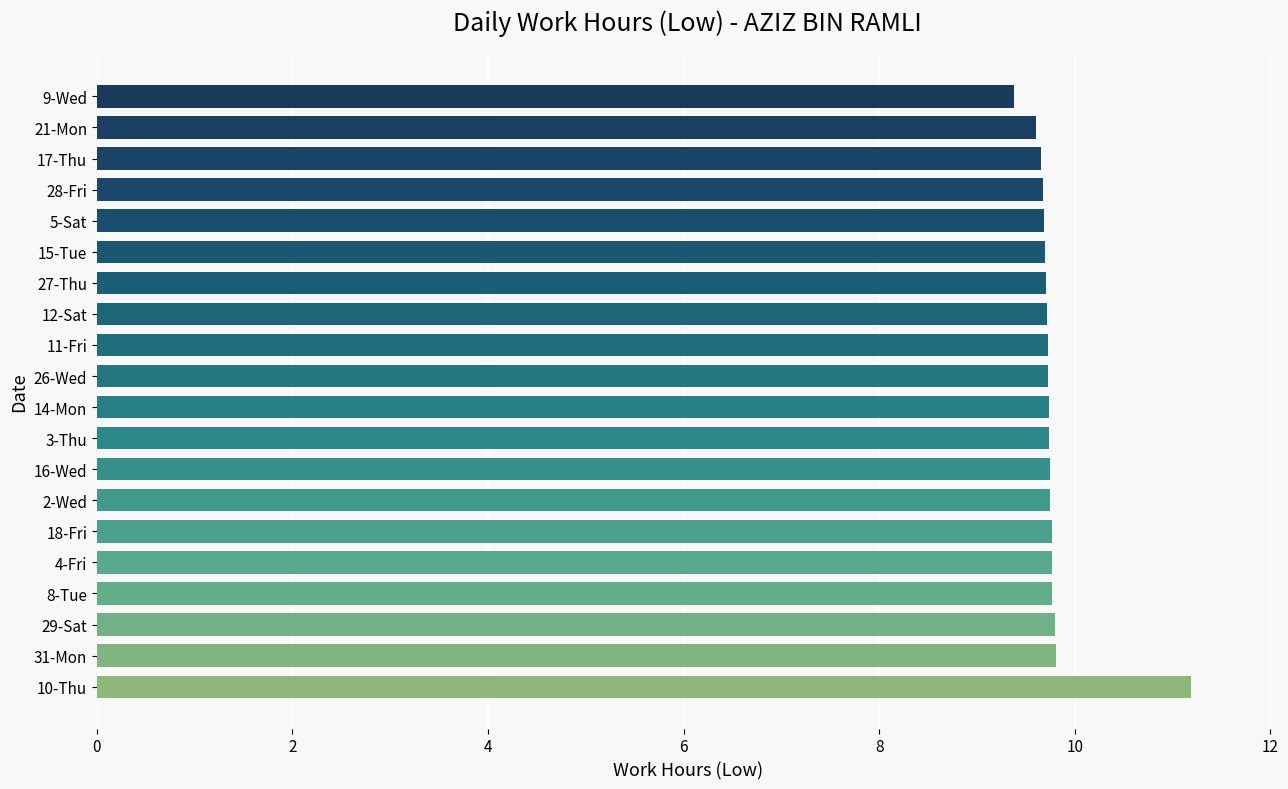

What is the smallest value displayed?

9.4